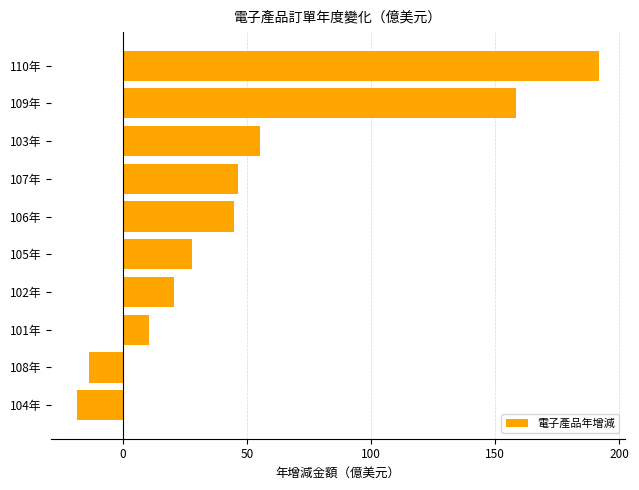

What is the difference between the maximum and minimum values?

210.1